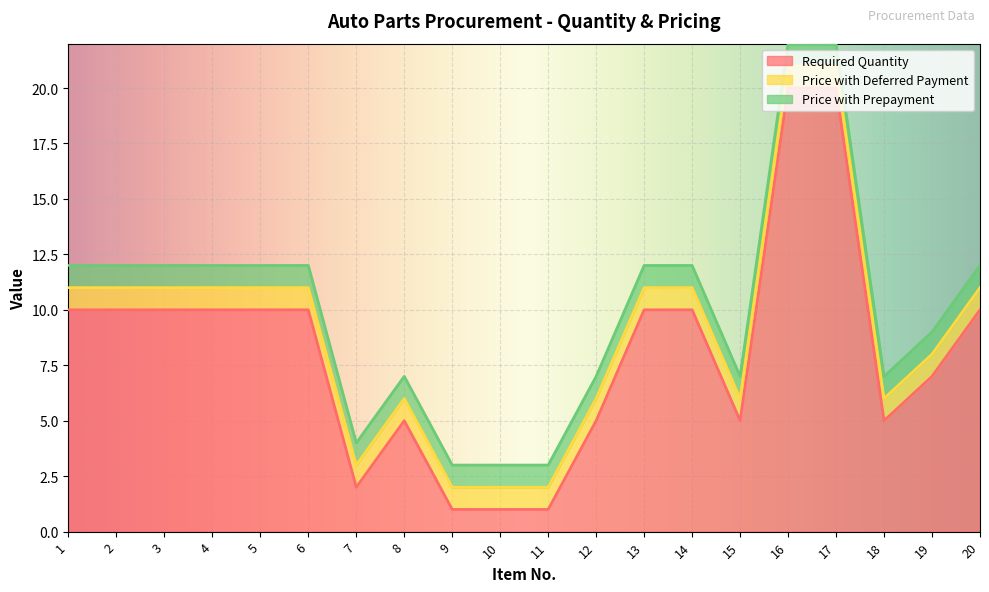

How many interior local peaks does the Required Quantity series have?

1